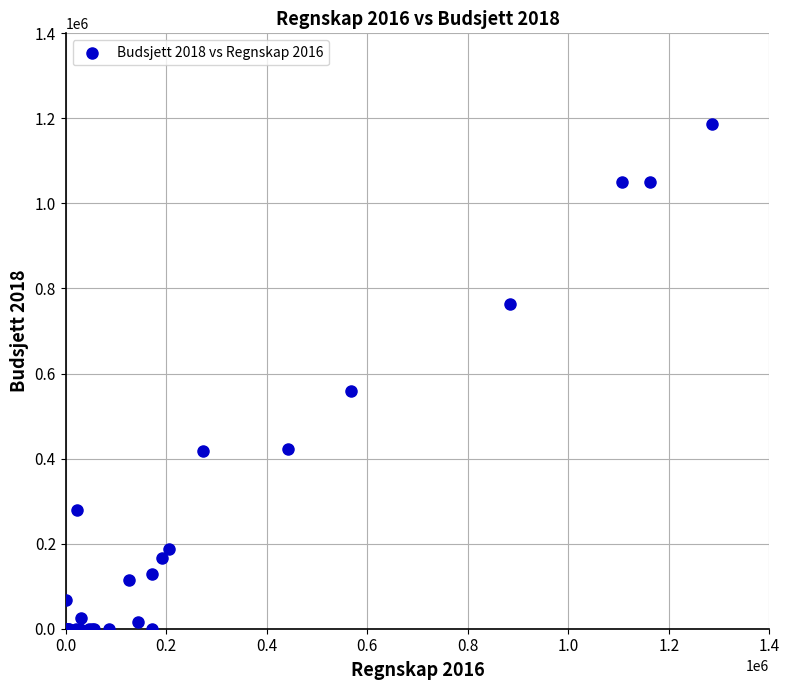

What Y value in the scatter plot is closest to 592927?

558510